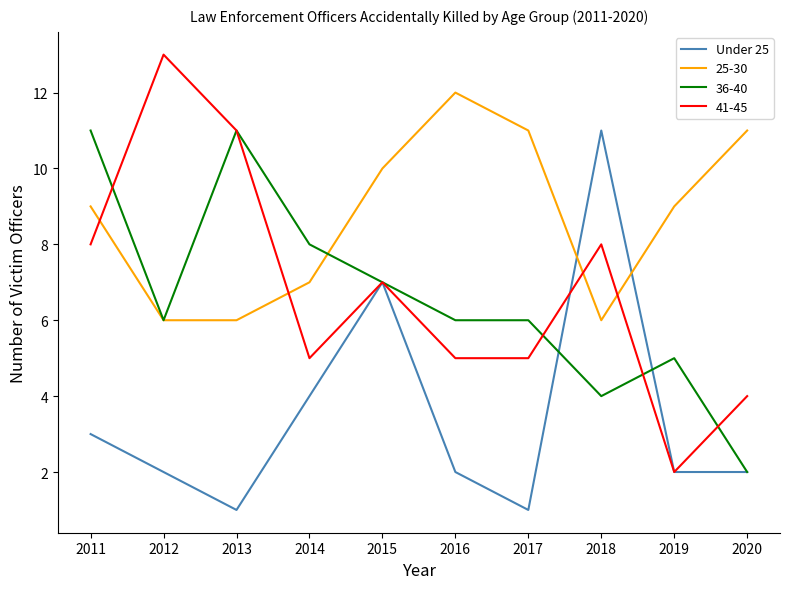

The Under 25 series shows 2 at 2013. True or false?

False